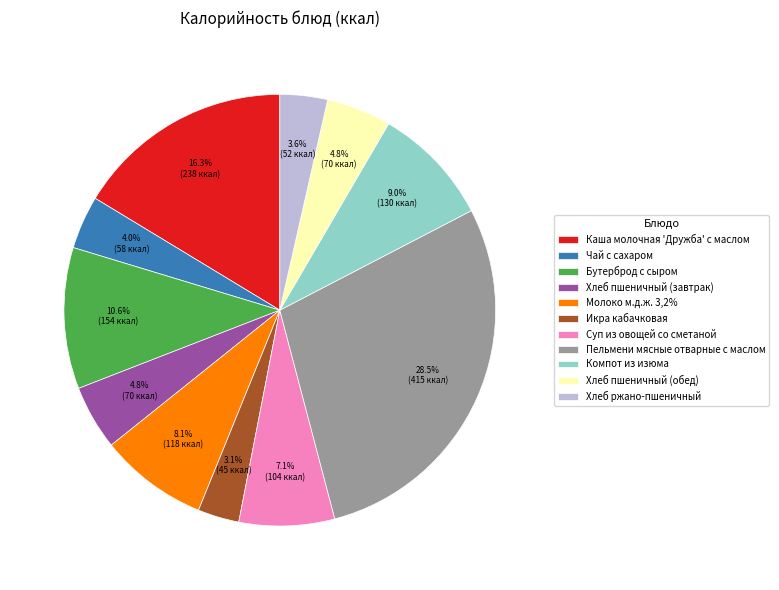

What percentage is the Бутерброд с сыром slice, to the nearest percent?

11%